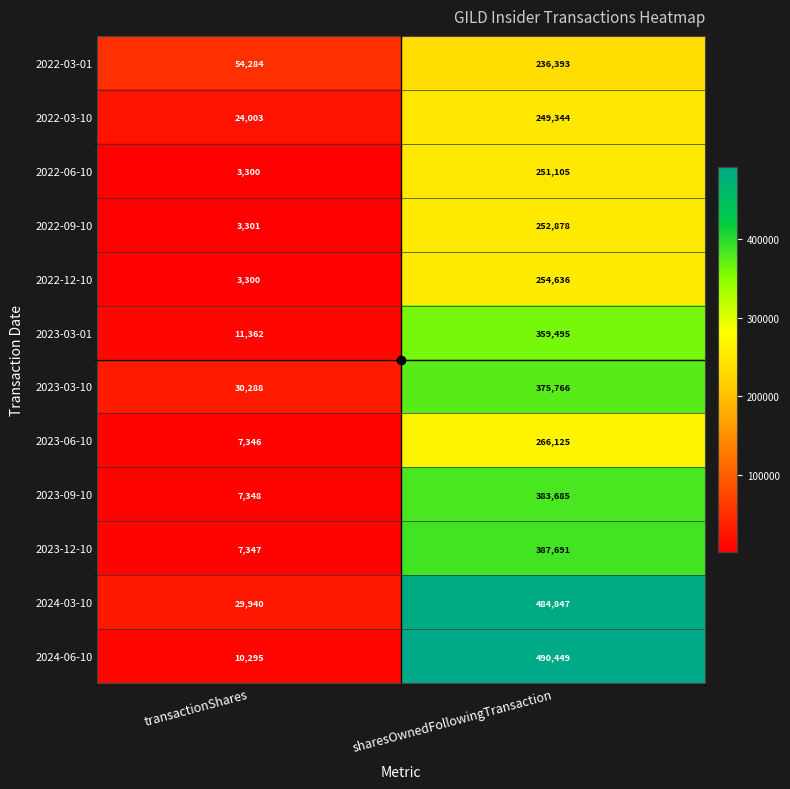

The value of 2023-03-10 at transactionShares is 30288. True or false?

True